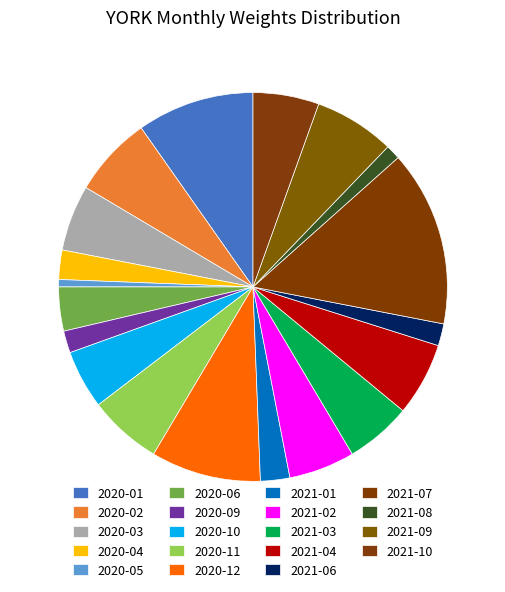

Do 2021-09 and 2021-08 together represent more than half of the pie?

No